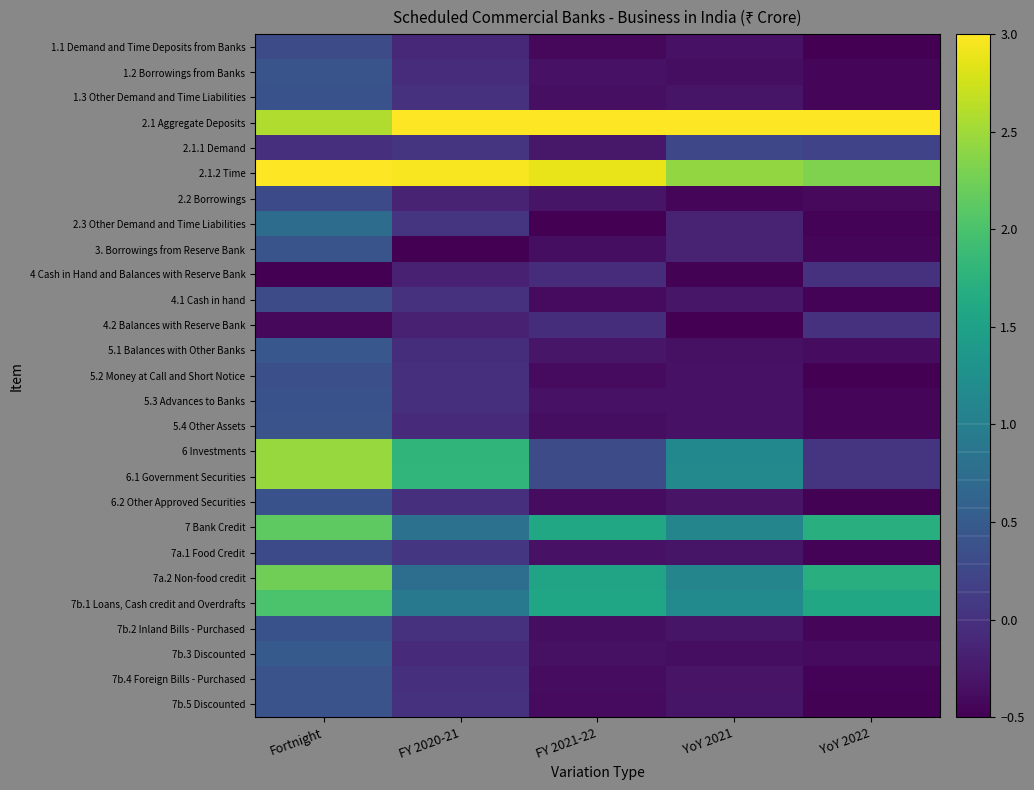

Rank the series at FY 2020-21 from lowest to highest value.

3. Borrowings from Reserve Bank, 4 Cash in Hand and Balances with Reserve Bank, 4.2 Balances with Reserve Bank, 2.2 Borrowings, 1.1 Demand and Time Deposits from Banks, 7b.3 Discounted, 5.4 Other Assets, 1.2 Borrowings from Banks, 5.1 Balances with Other Banks, 5.3 Advances to Banks, 5.2 Money at Call and Short Notice, 6.2 Other Approved Securities, 7b.4 Foreign Bills - Purchased, 4.1 Cash in hand, 7b.2 Inland Bills - Purchased, 7b.5 Discounted, 1.3 Other Demand and Time Liabilities, 2.1.1 Demand, 2.3 Other Demand and Time Liabilities, 7a.1 Food Credit, 7a.2 Non-food credit, 7 Bank Credit, 7b.1 Loans, Cash credit and Overdrafts, 6 Investments, 6.1 Government Securities, 2.1.2 Time, 2.1 Aggregate Deposits